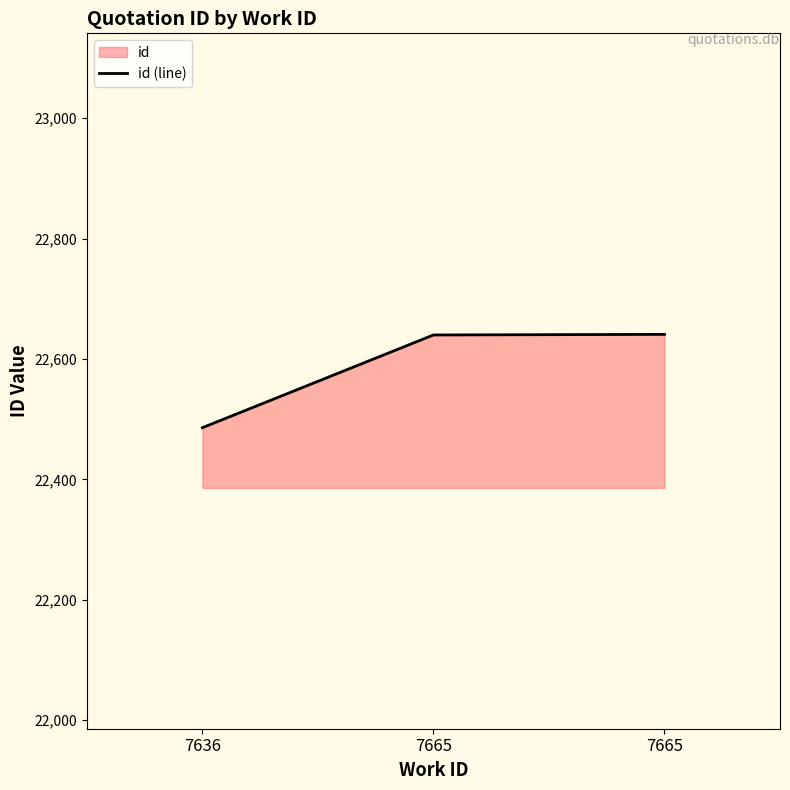

Rank the categories by value from highest to lowest.

7665, 7665, 7636